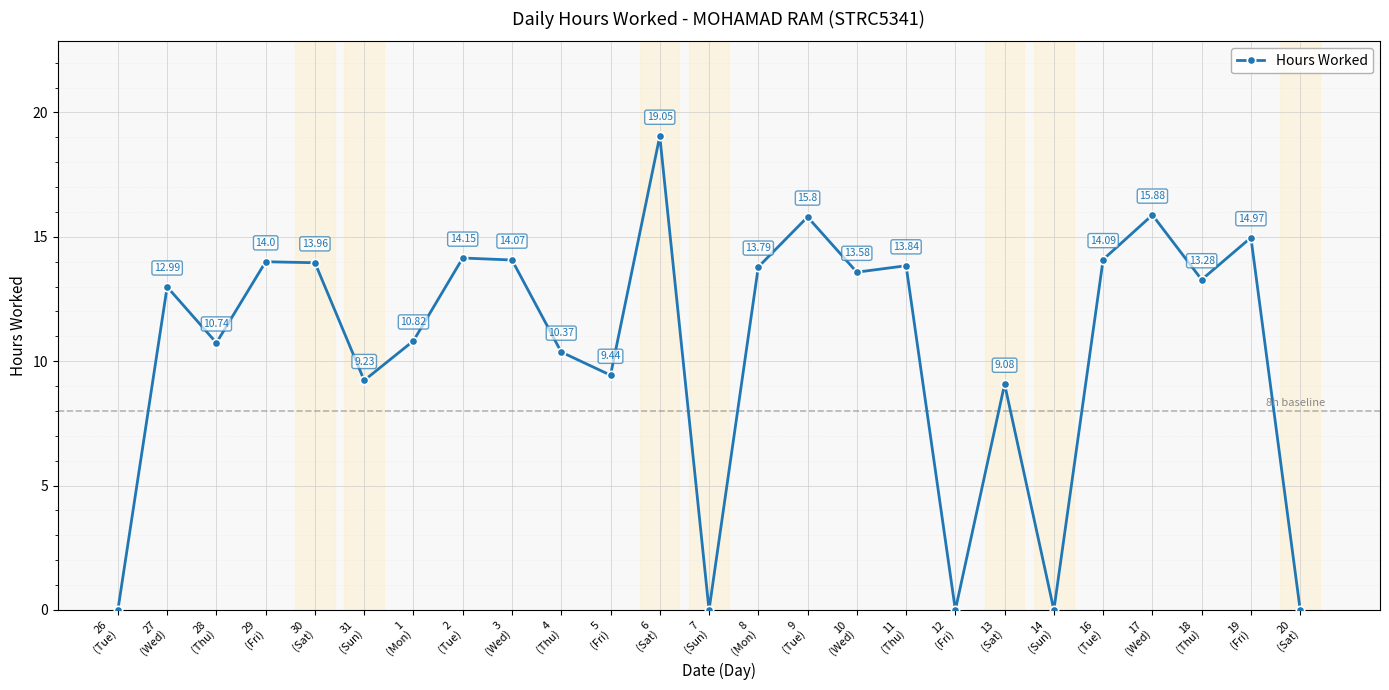

Reading right to left, transcribe all the data shown in this chart.

20
(Sat)=0.0	19
(Fri)=15.0	18
(Thu)=13.3	17
(Wed)=15.9	16
(Tue)=14.1	14
(Sun)=0.0	13
(Sat)=9.1	12
(Fri)=0.0	11
(Thu)=13.8	10
(Wed)=13.6	9
(Tue)=15.8	8
(Mon)=13.8	7
(Sun)=0.0	6
(Sat)=19.1	5
(Fri)=9.4	4
(Thu)=10.4	3
(Wed)=14.1	2
(Tue)=14.2	1
(Mon)=10.8	31
(Sun)=9.2	30
(Sat)=14.0	29
(Fri)=14.0	28
(Thu)=10.7	27
(Wed)=13.0	26
(Tue)=0.0